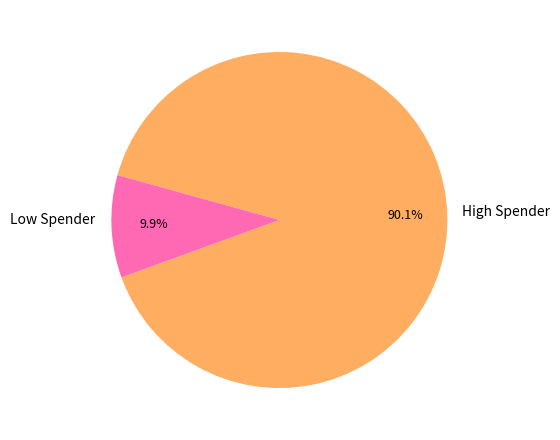

Is there a majority slice in this chart?

Yes